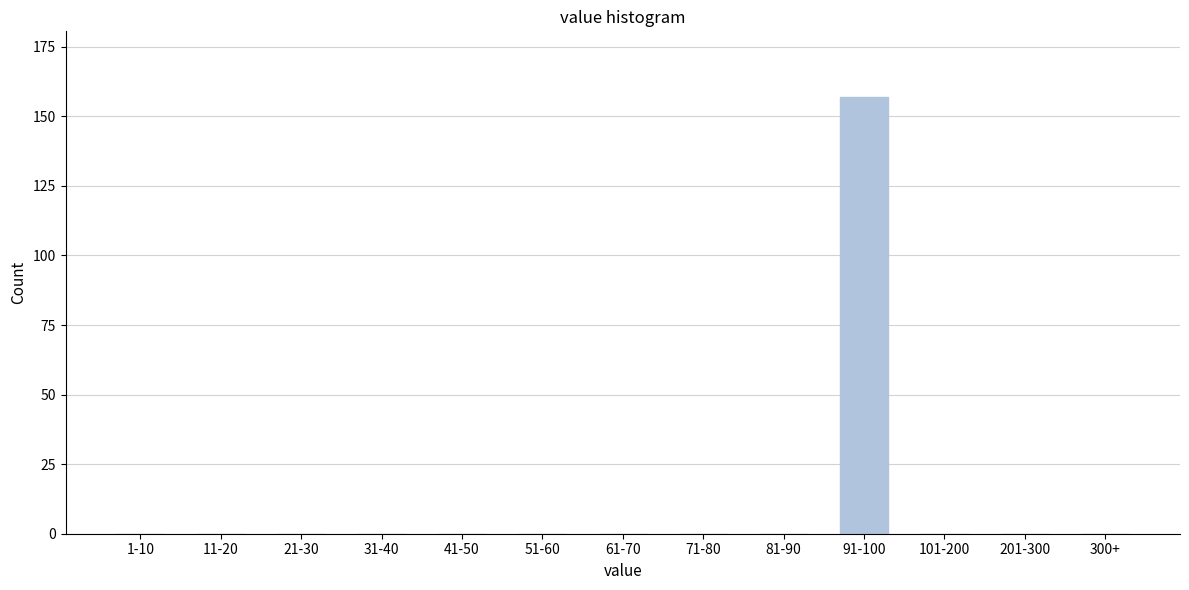

Reading left to right, what are all the values shown in this chart?

1-10=0	11-20=0	21-30=0	31-40=0	41-50=0	51-60=0	61-70=0	71-80=0	81-90=0	91-100=157	101-200=0	201-300=0	300+=0